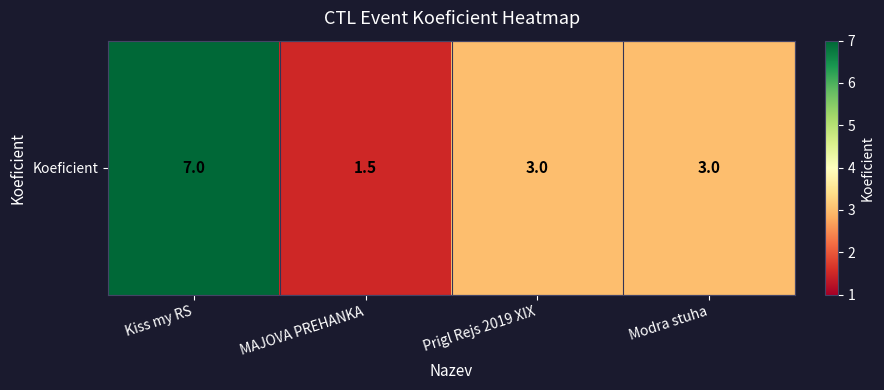

At which label is the value closest to 4?

Prigl Rejs 2019 XIX